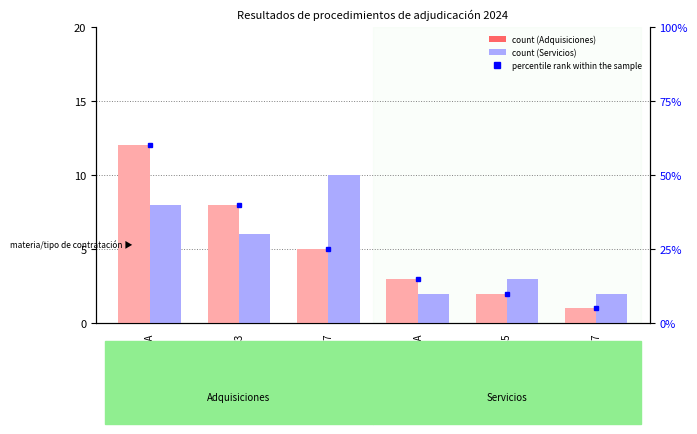

Count the number of data series in this chart.

3